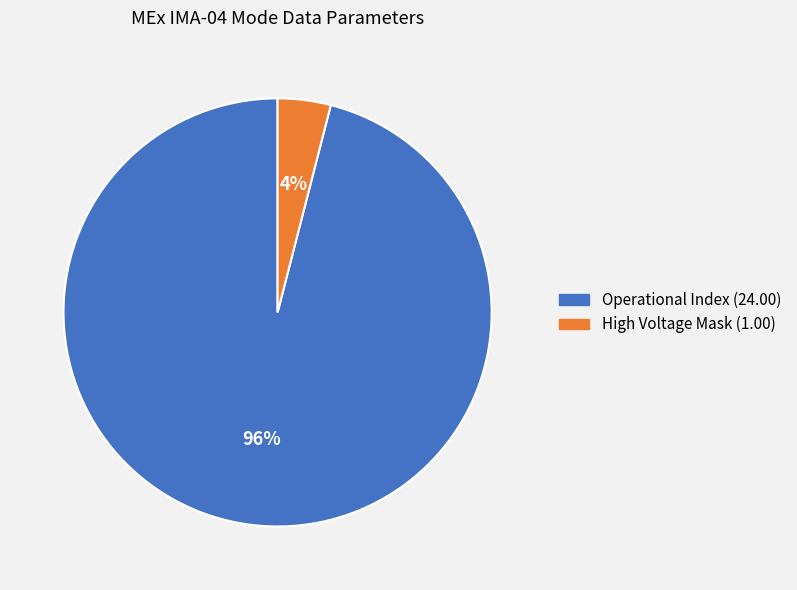

To the nearest percent, what is the difference between the largest and smallest slice percentages?

92%